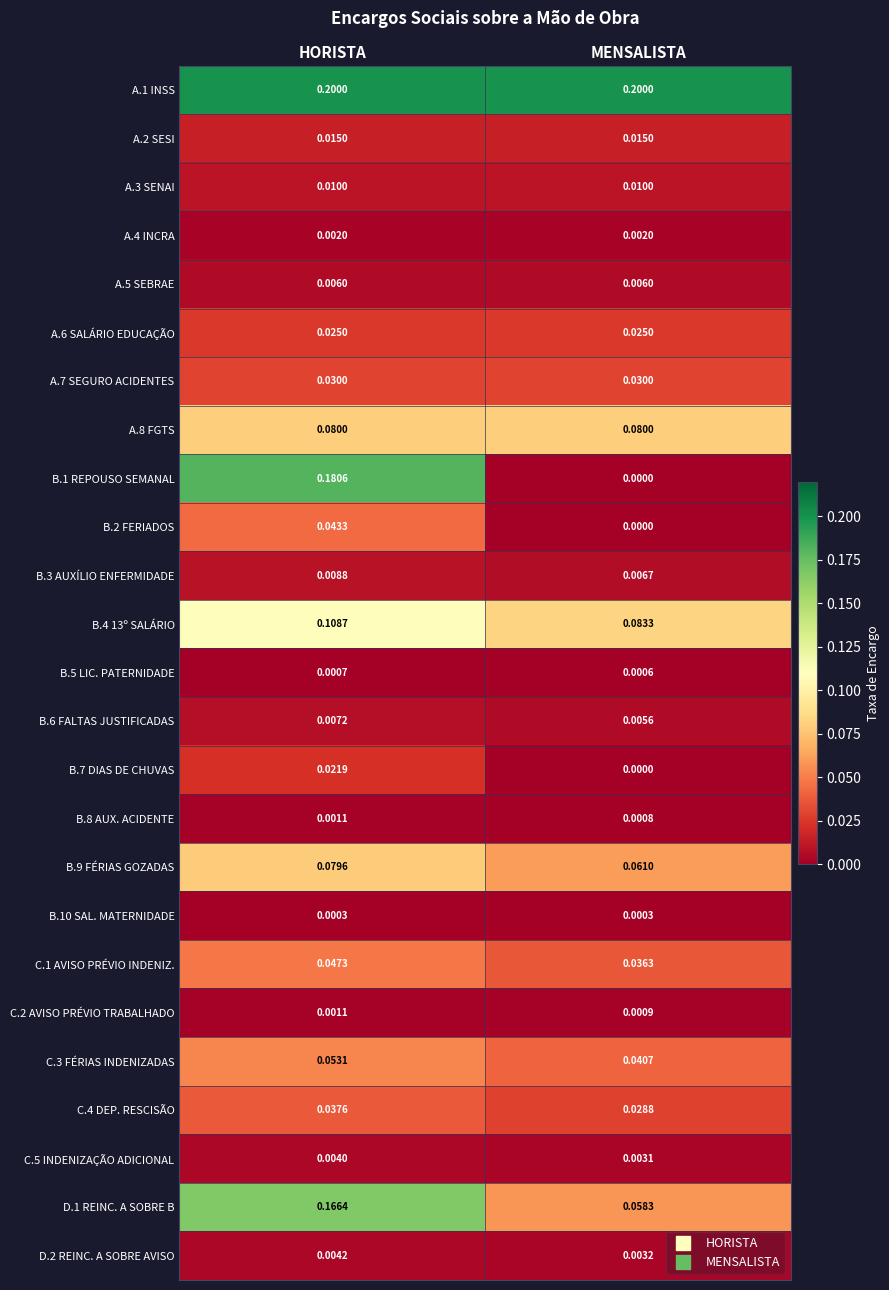

How many data points does each series have?

2